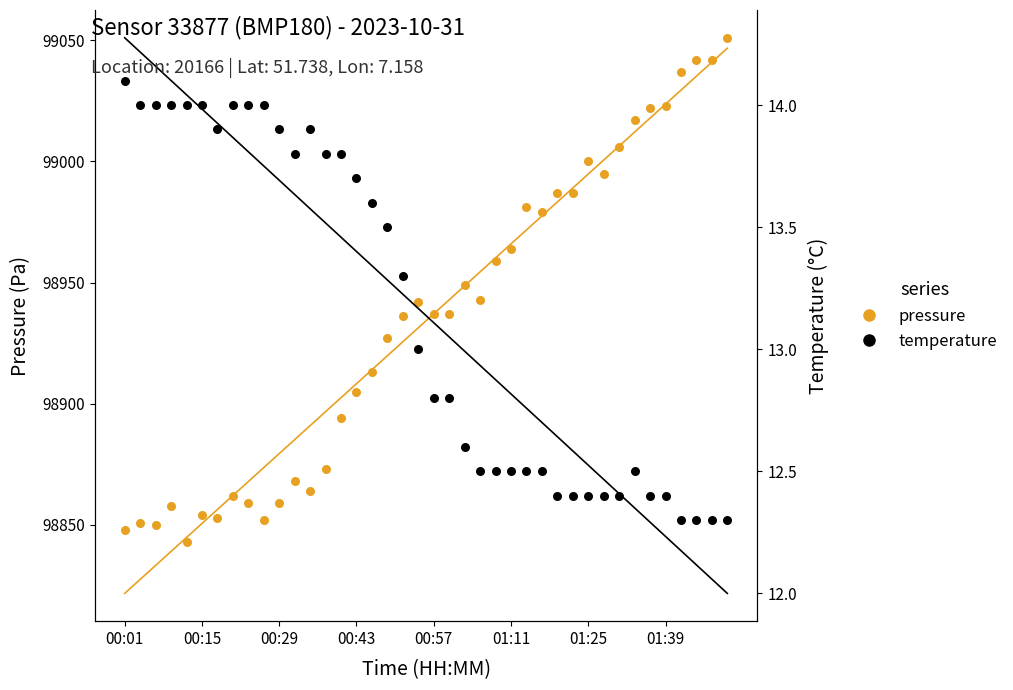

Is the value of pressure at 21 greater than the value of temperature at 27?

Yes